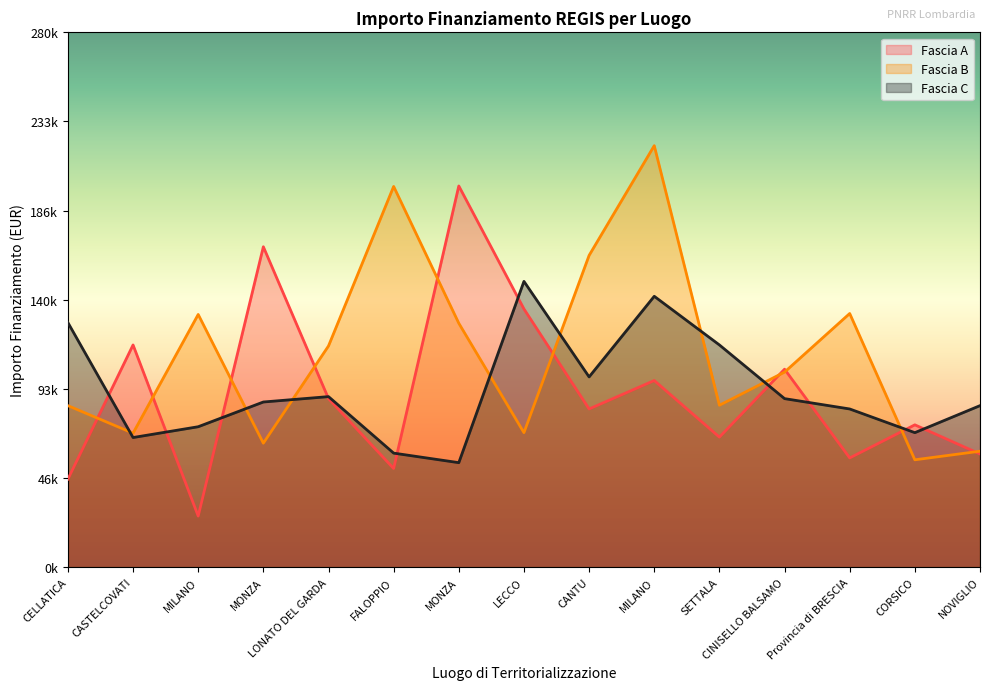

At CORSICO, list the series in order from largest to smallest.

Fascia A, Fascia C, Fascia B